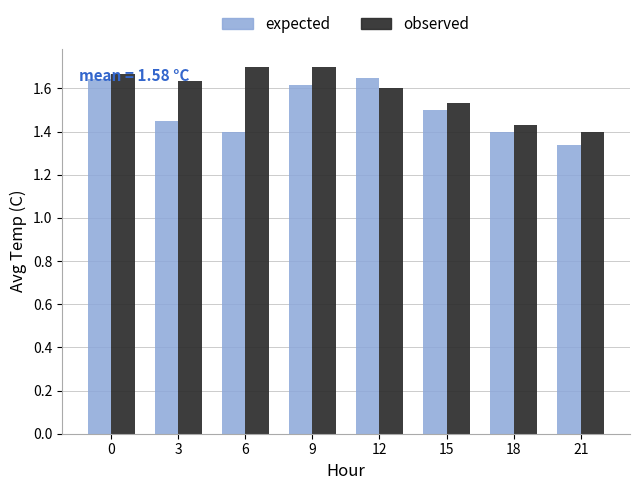

Is it true that expected equals 1.4 at 6?

True